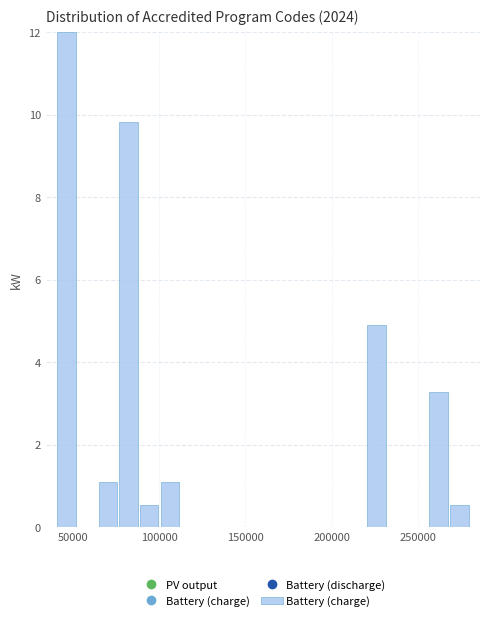

Read against the x-axis, roughly where is the centre of the tallest bar?

45000